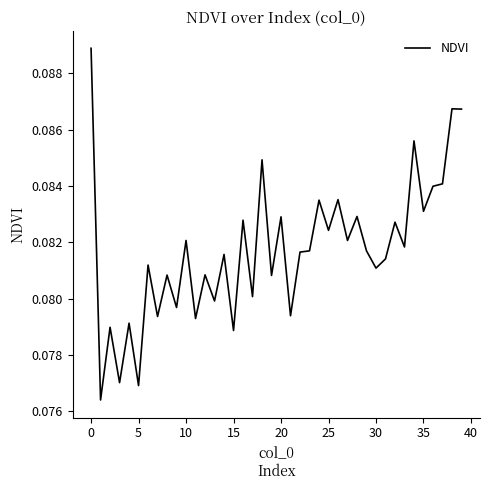

Reading left to right, what are all the values shown in this chart?

0.1	0.1	0.1	0.1	0.1	0.1	0.1	0.1	0.1	0.1	0.1	0.1	0.1	0.1	0.1	0.1	0.1	0.1	0.1	0.1	0.1	0.1	0.1	0.1	0.1	0.1	0.1	0.1	0.1	0.1	0.1	0.1	0.1	0.1	0.1	0.1	0.1	0.1	0.1	0.1